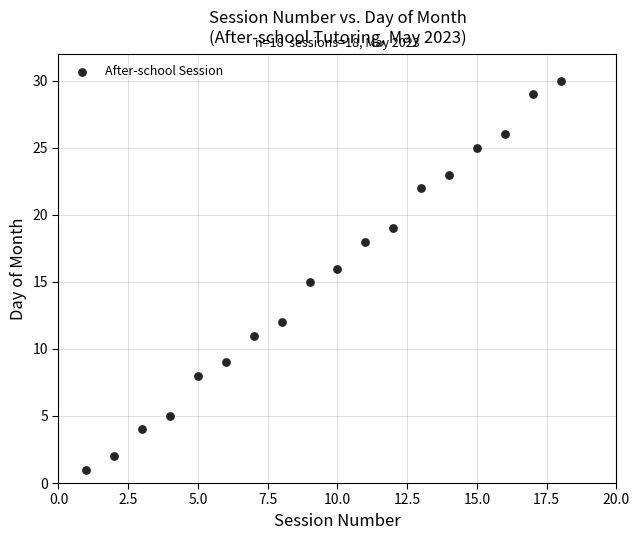

What is the range of Y values (max minus min)?

29